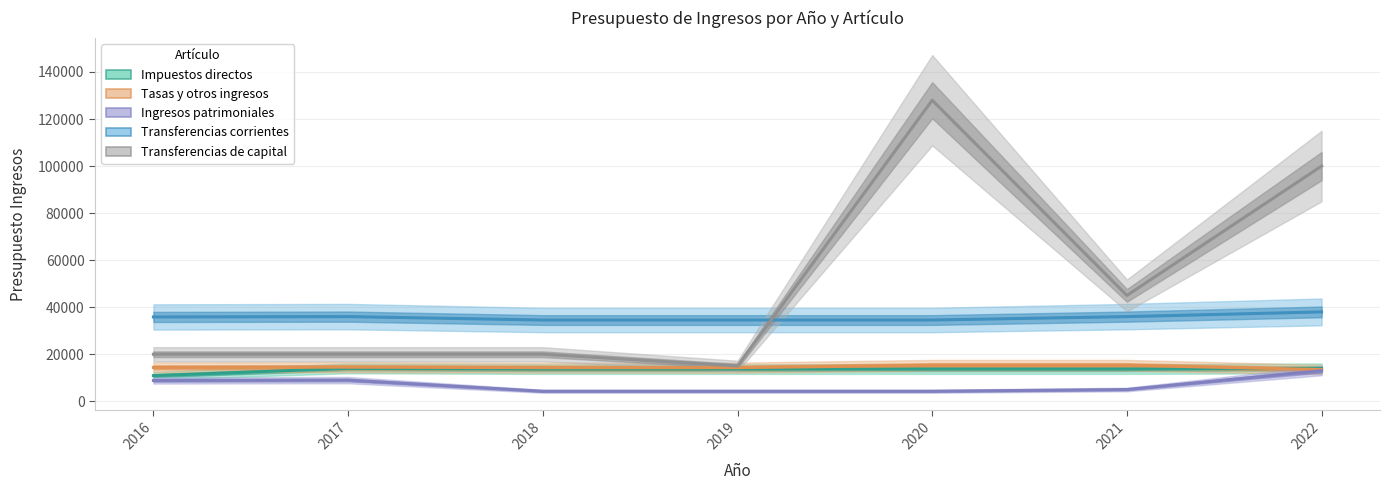

Is the value of Ingresos patrimoniales at 2016 greater than the value of Transferencias de capital at 2021?

No